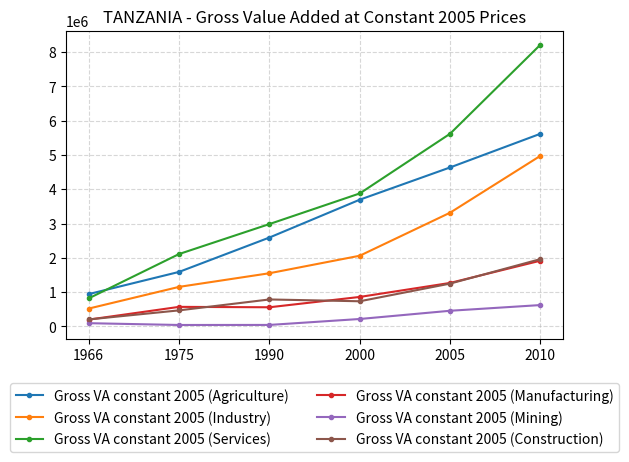

At which label does Gross VA constant 2005 (Services) reach its peak?

2010